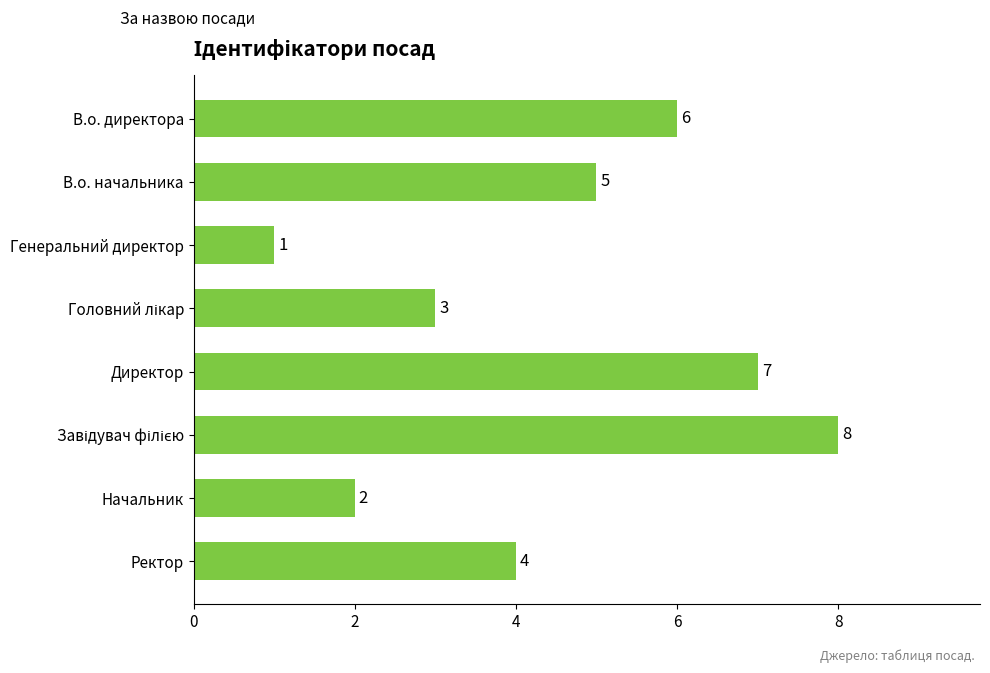

Count the values in the range 3 to 7.

5